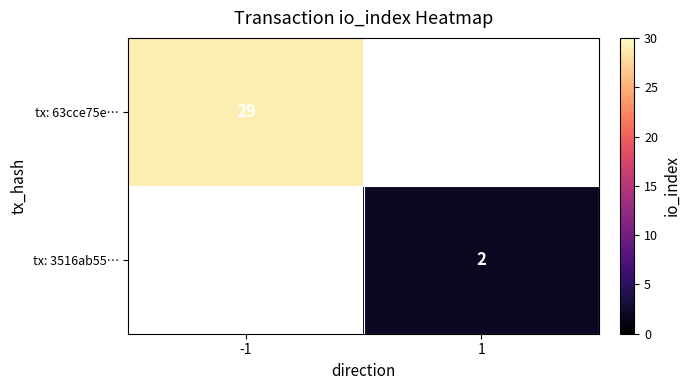

Which has a higher value, 1 or -1?

-1